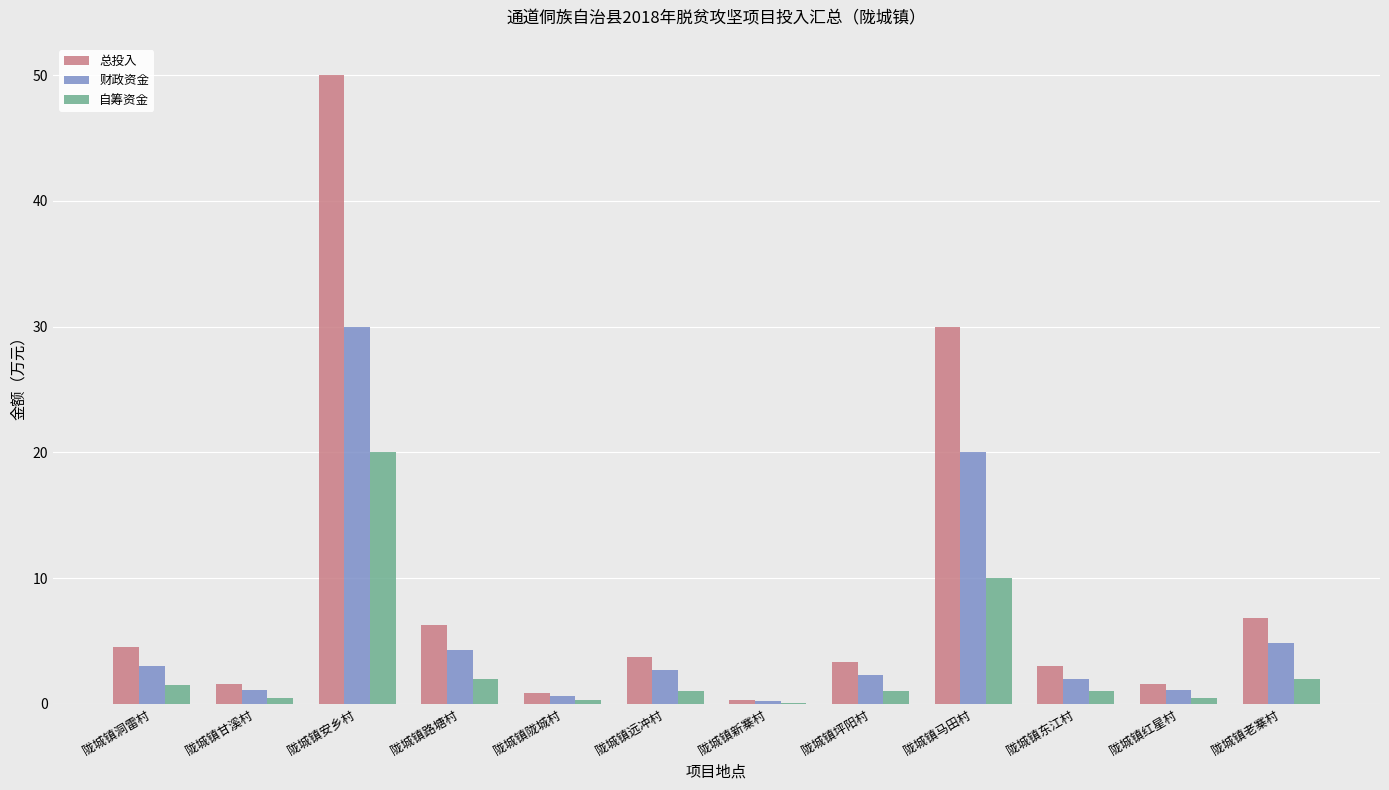

Count the number of categories in the chart.

12